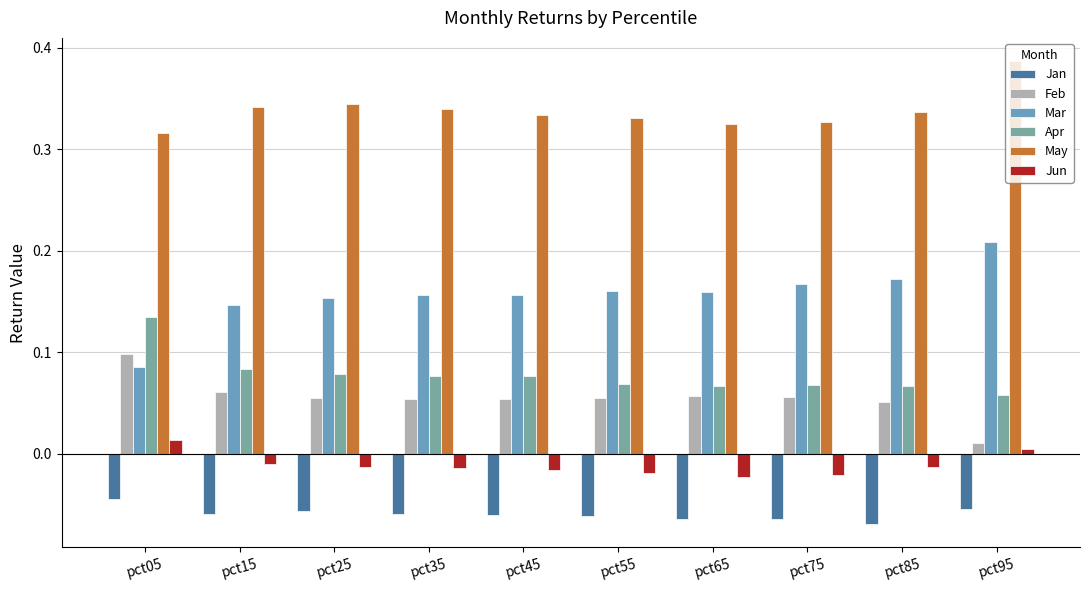

Is the value of Mar at pct45 greater than the value of Jan at pct75?

Yes